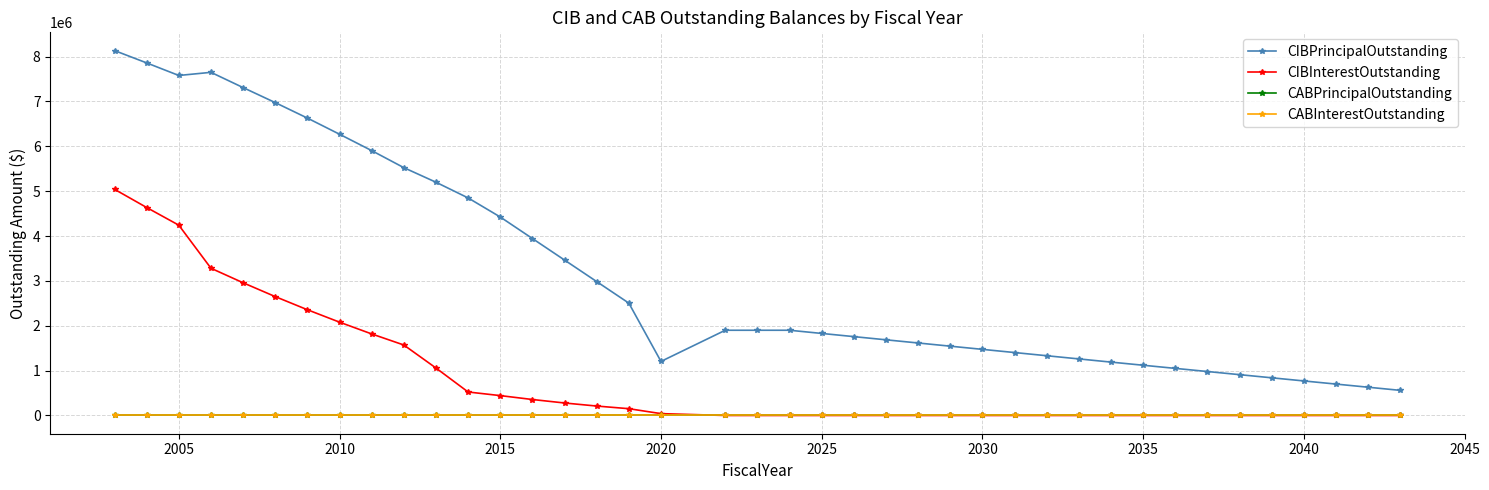

Is this an area chart (filled region under the line)?

No